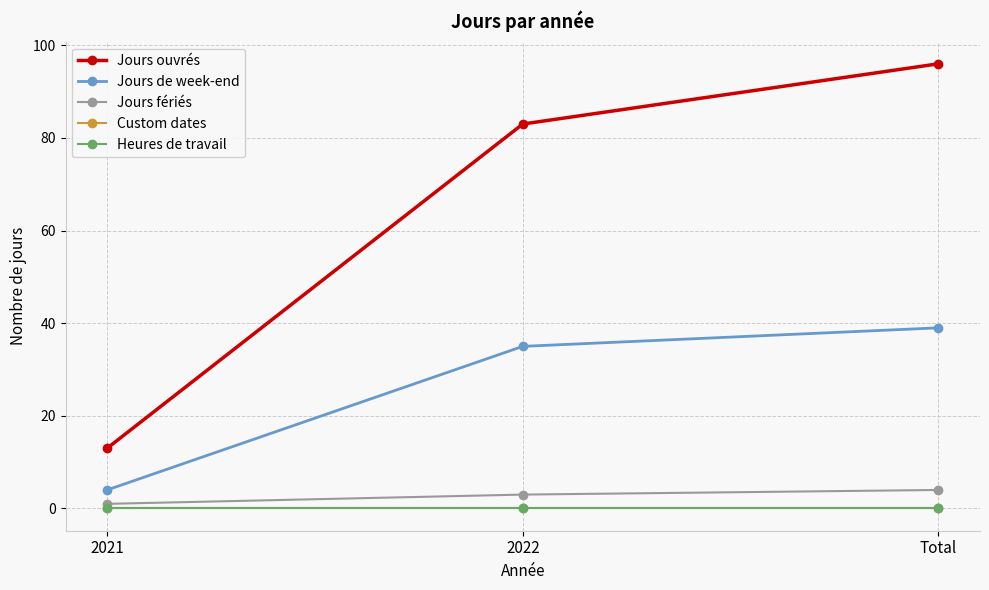

Is this an area chart (filled region under the line)?

No